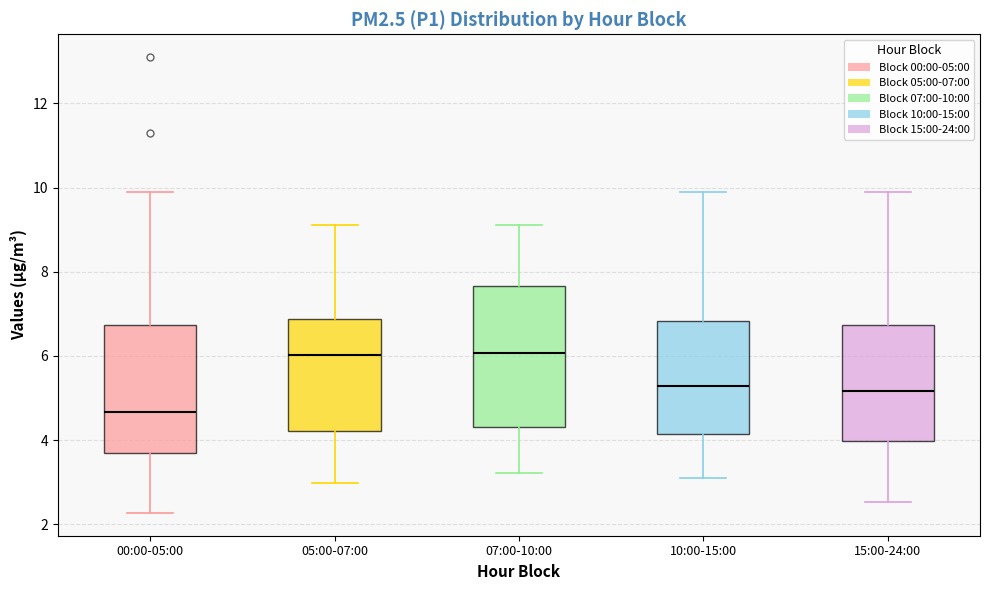

Comparing the boxes themselves (not the whiskers), which one is the tallest?

07:00-10:00